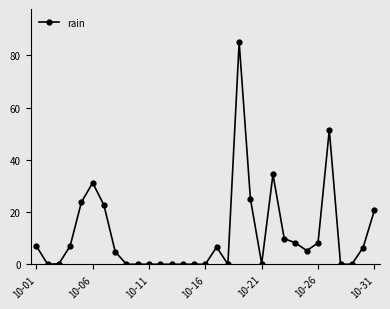

How many distinct data groups are displayed?

1